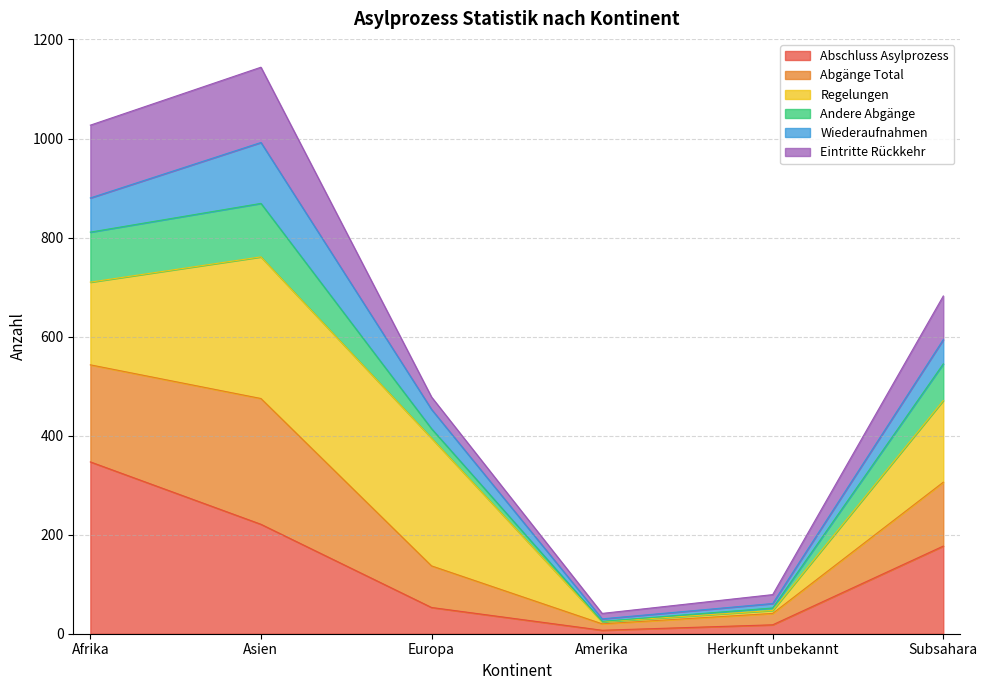

What are all the series names shown in the legend?

Abschluss Asylprozess, Abgänge Total, Regelungen, Andere Abgänge, Wiederaufnahmen, Eintritte Rückkehr